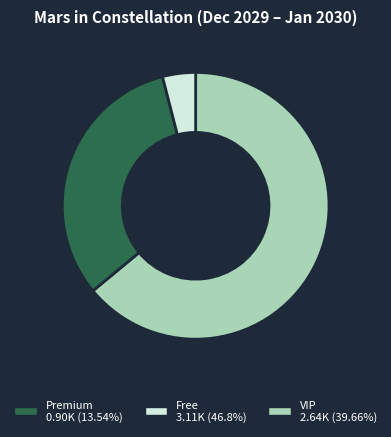

Count the number of slices in the pie.

3